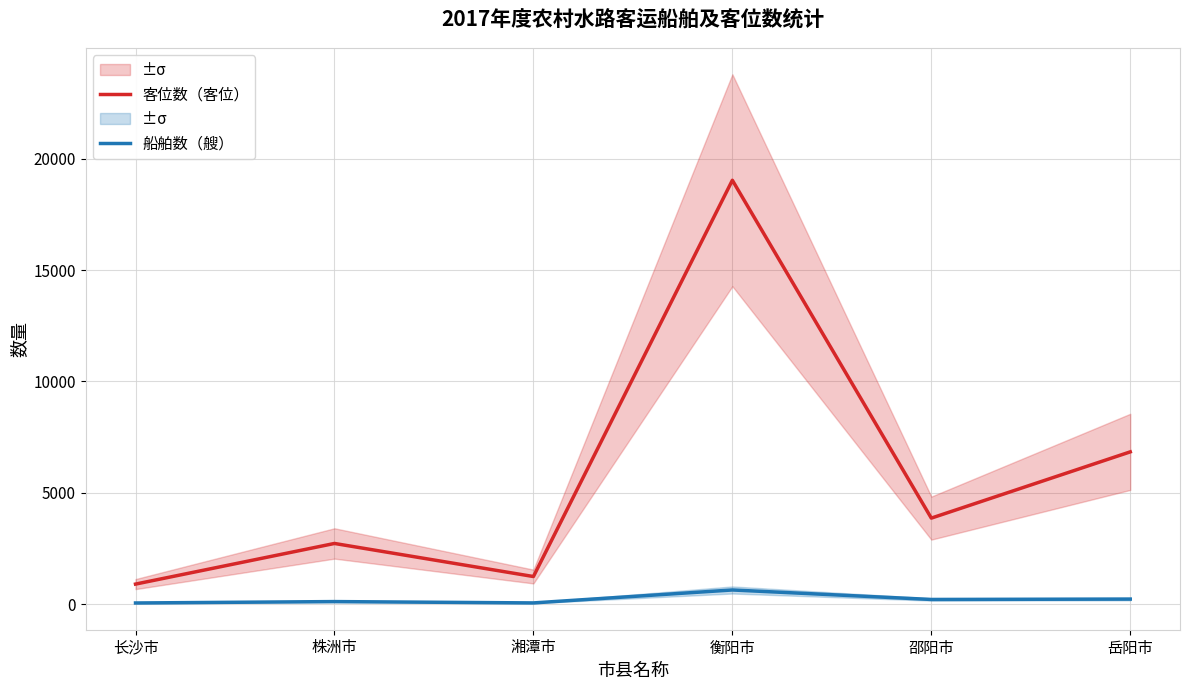

What is the label of the 5th point from the left?

邵阳市